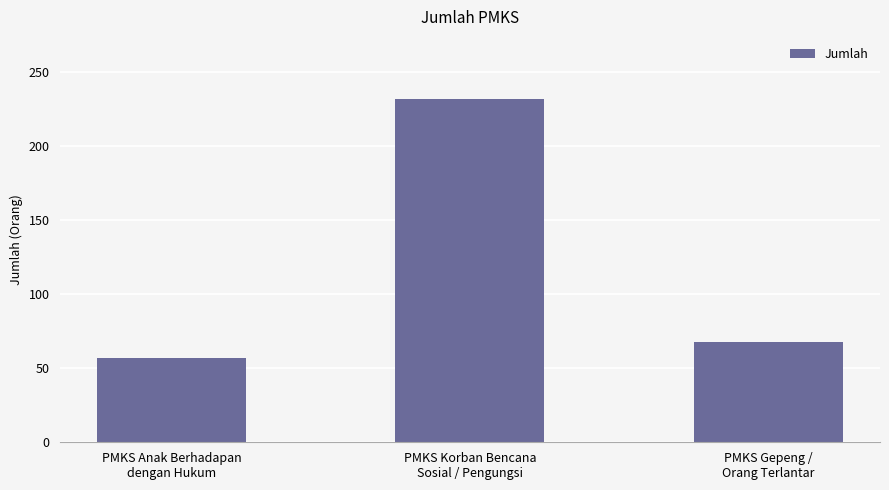

What is the sum of all values?

357